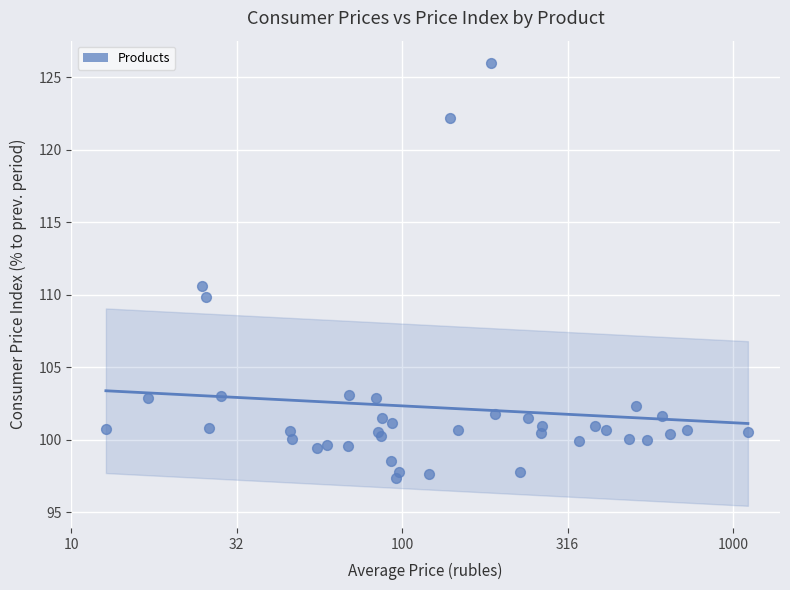

What Y value in the scatter plot is closest to 111?

110.7